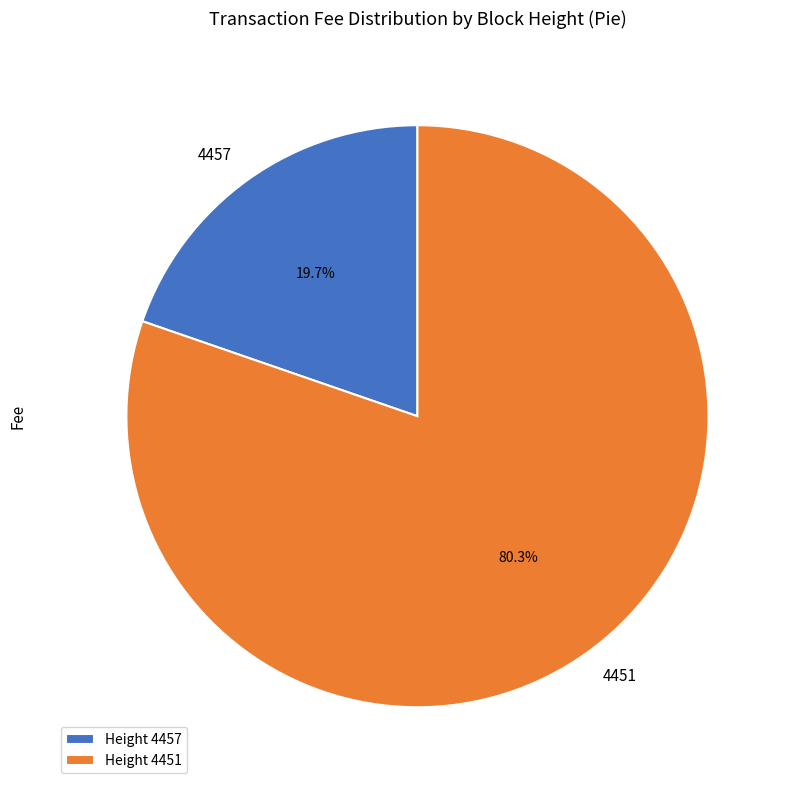

What is the smallest slice in the pie chart?

4457